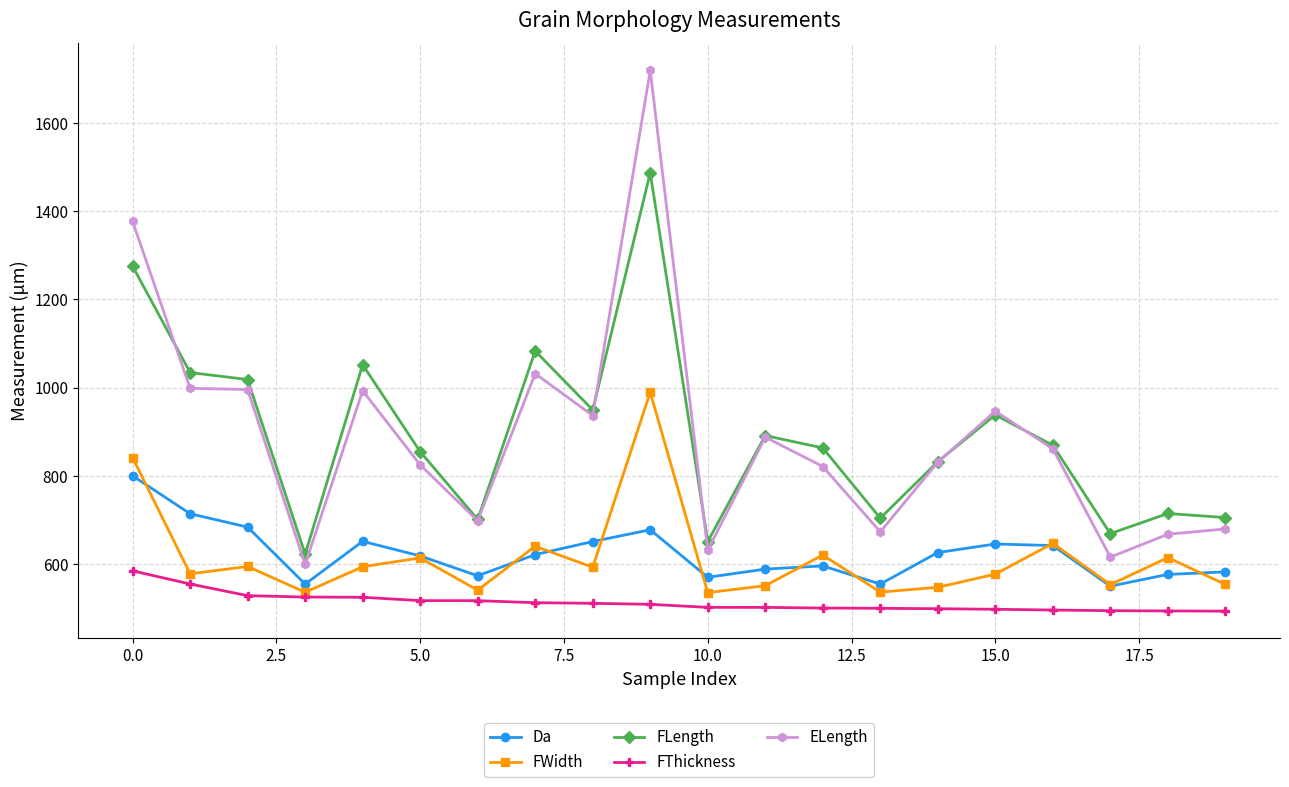

What is the minimum value for FLength?

622.6